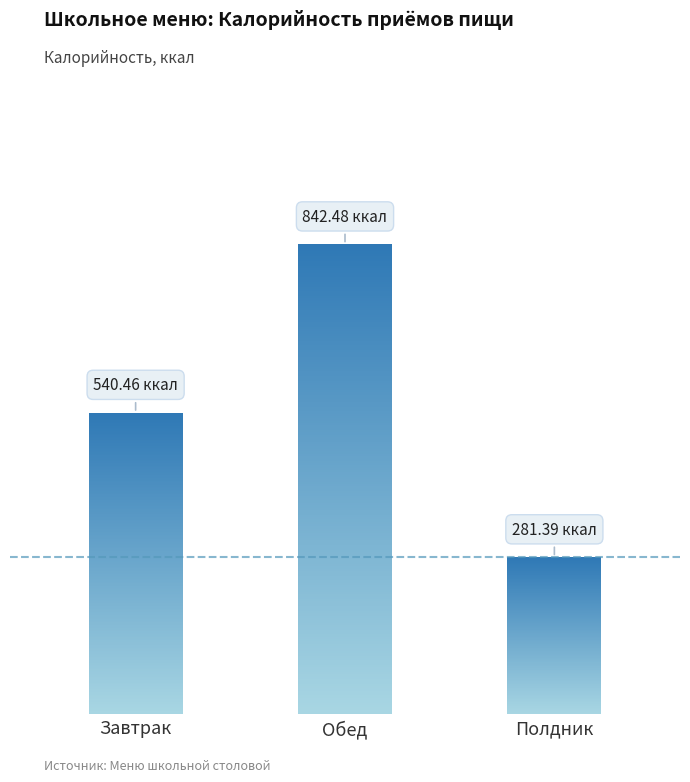

Reading left to right, transcribe all the data shown in this chart.

540.5	842.5	281.4